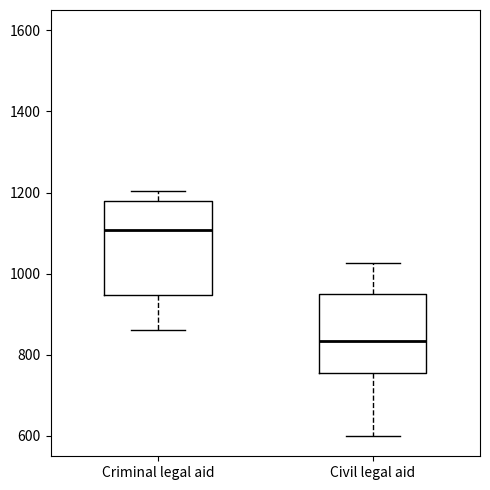

Reading left to right, read every box against the y-axis: the position of its median line, the range the box covers, and the ends of its whiskers. The values are not printed on the chart, so give them approximately, as read against the axis.

Criminal legal aid: median 1100, box 940 to 1180, whiskers 860 to 1200
Civil legal aid: median 840, box 760 to 940, whiskers 600 to 1020